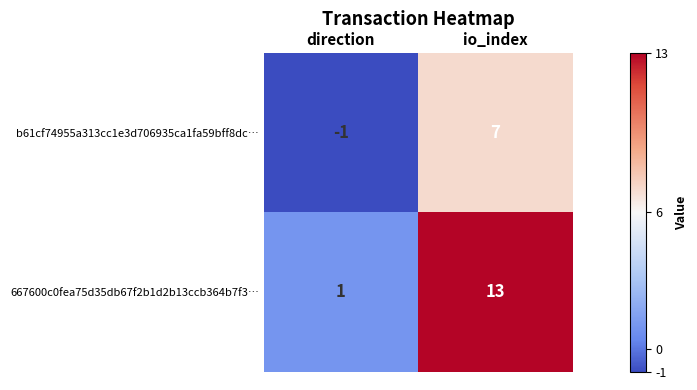

How many series are shown in this chart?

2